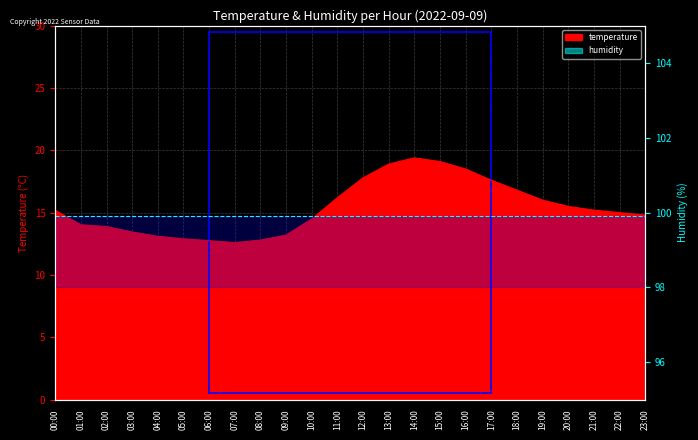

List the labels in order of value, smallest first.

07:00, 06:00, 08:00, 05:00, 04:00, 09:00, 03:00, 02:00, 01:00, 10:00, 23:00, 22:00, 00:00, 21:00, 20:00, 19:00, 11:00, 18:00, 17:00, 12:00, 16:00, 13:00, 15:00, 14:00